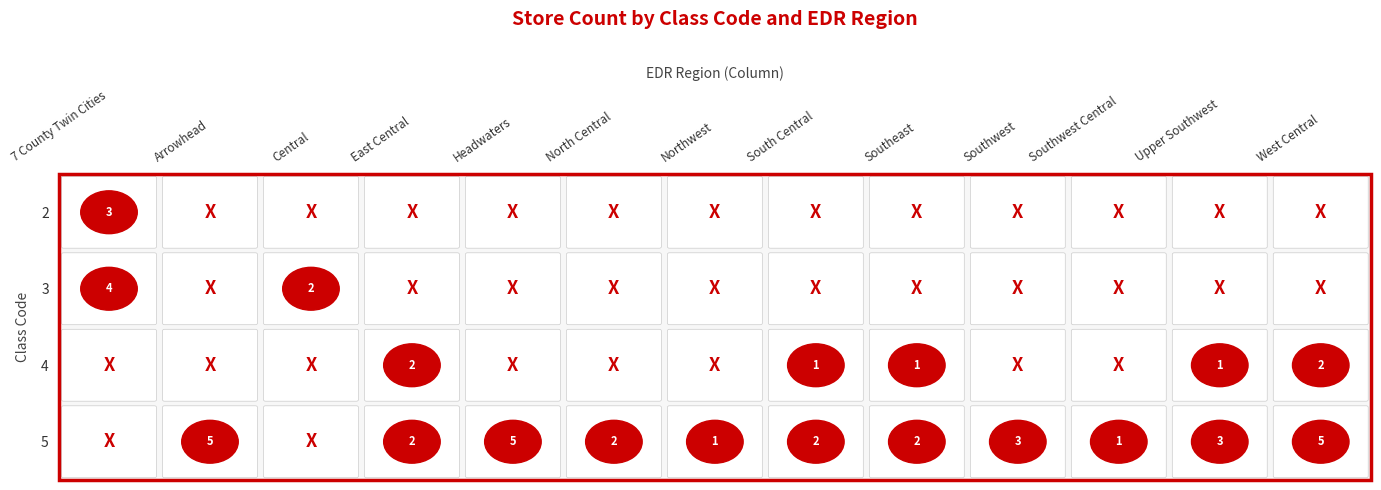

List the series in order of their peak value, highest first.

5, 3, 2, 4